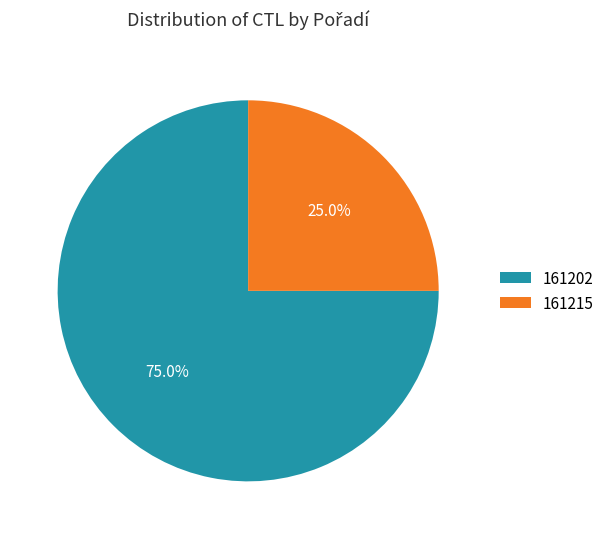

To the nearest percent, what is the combined percentage of 161215 and 161202?

100%